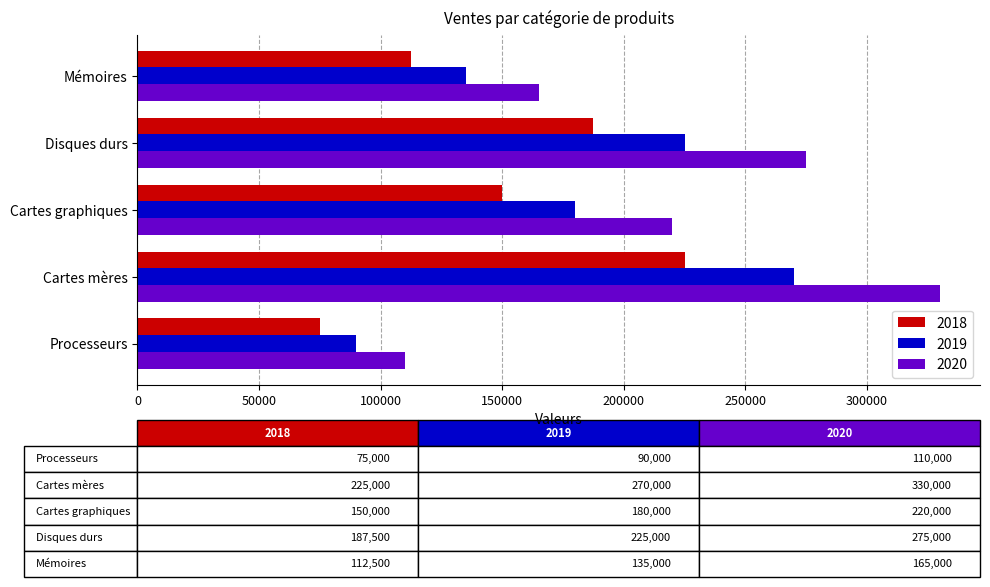

True or false: 2019 has a value of 39971 at Mémoires.

False